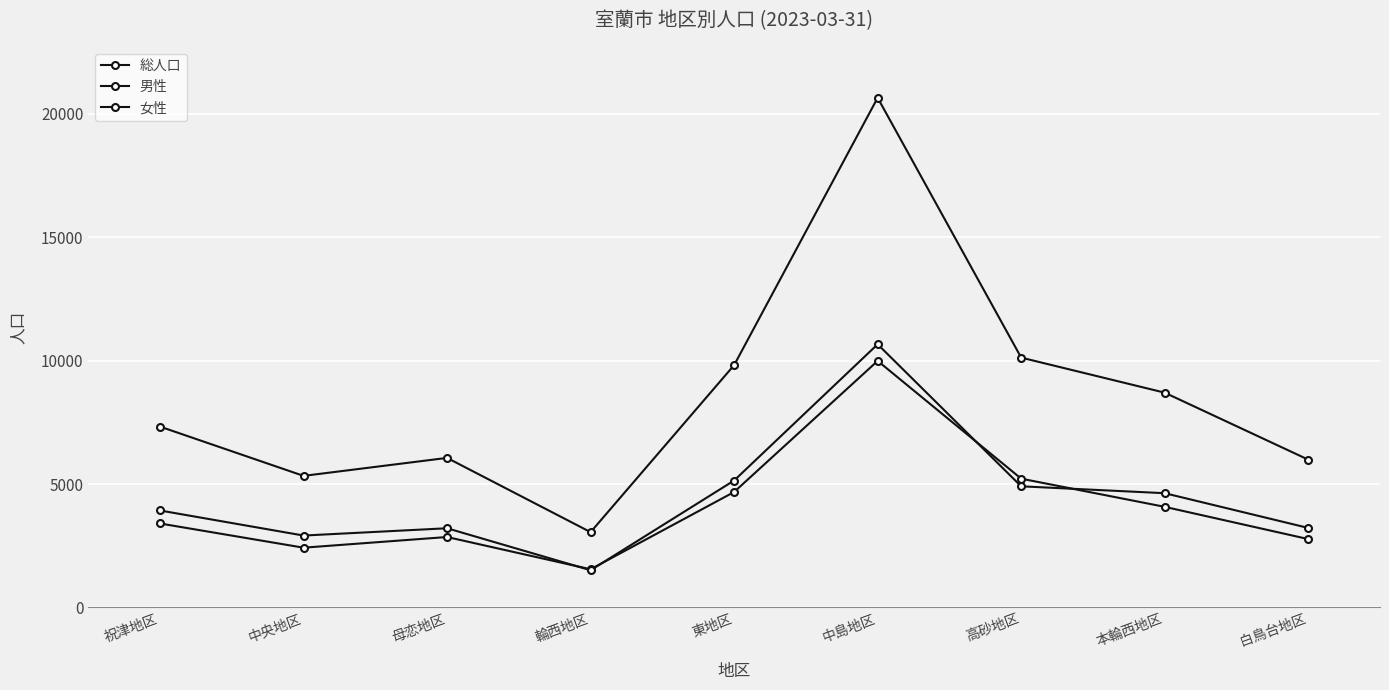

Which category has the lowest value in the 男性 series?

輪西地区